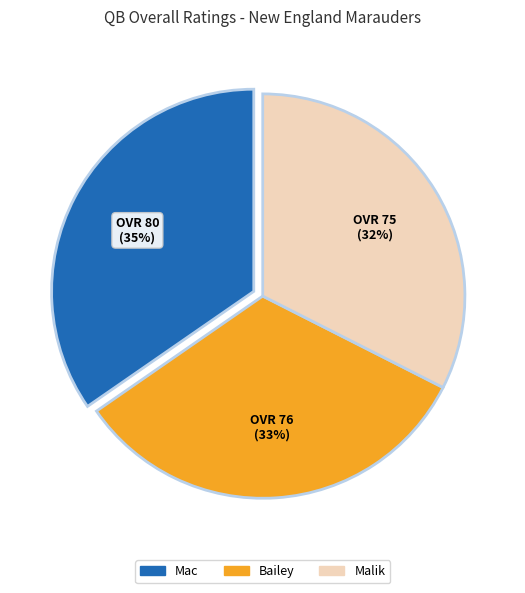

How many segments does this pie chart have?

3